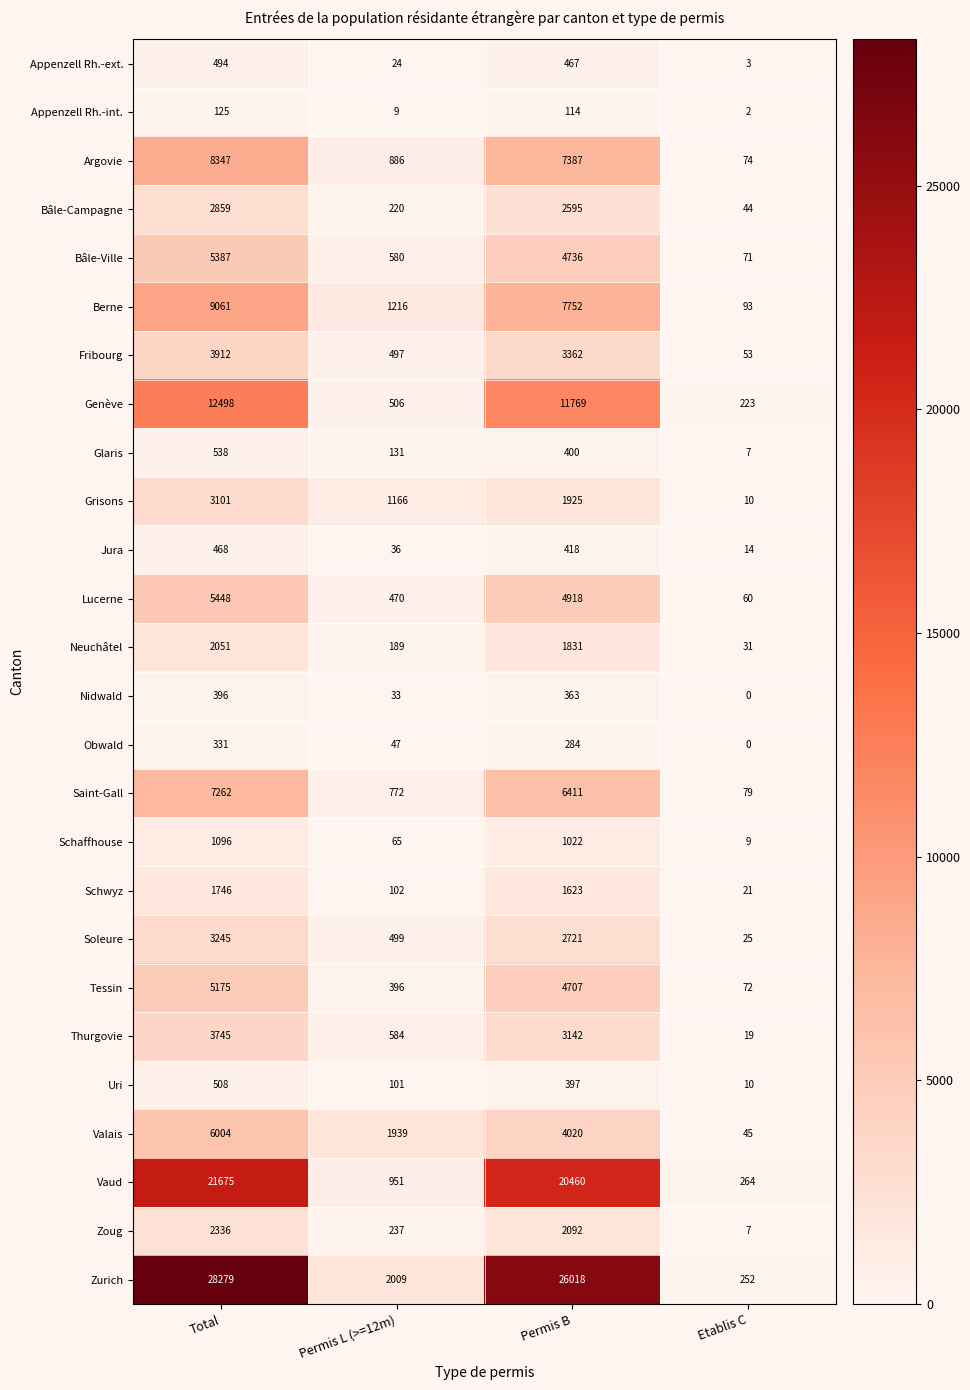

What is the maximum value shown in the chart?

28279